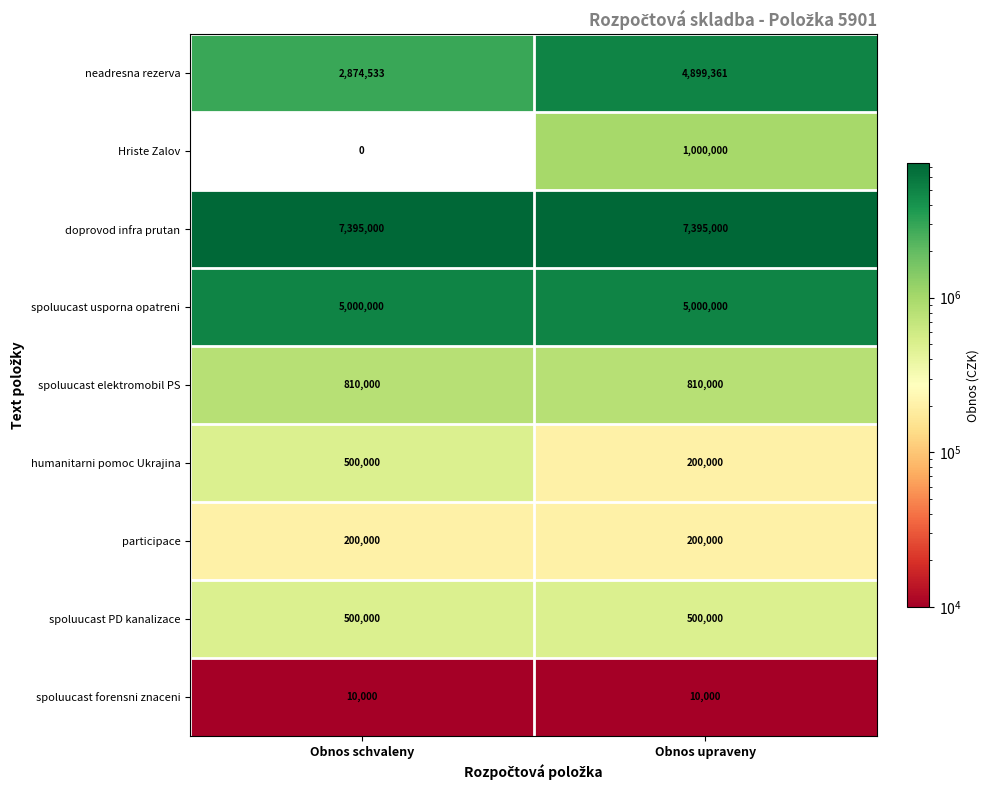

What is the total value across all series at Obnos schvaleny?

17289533